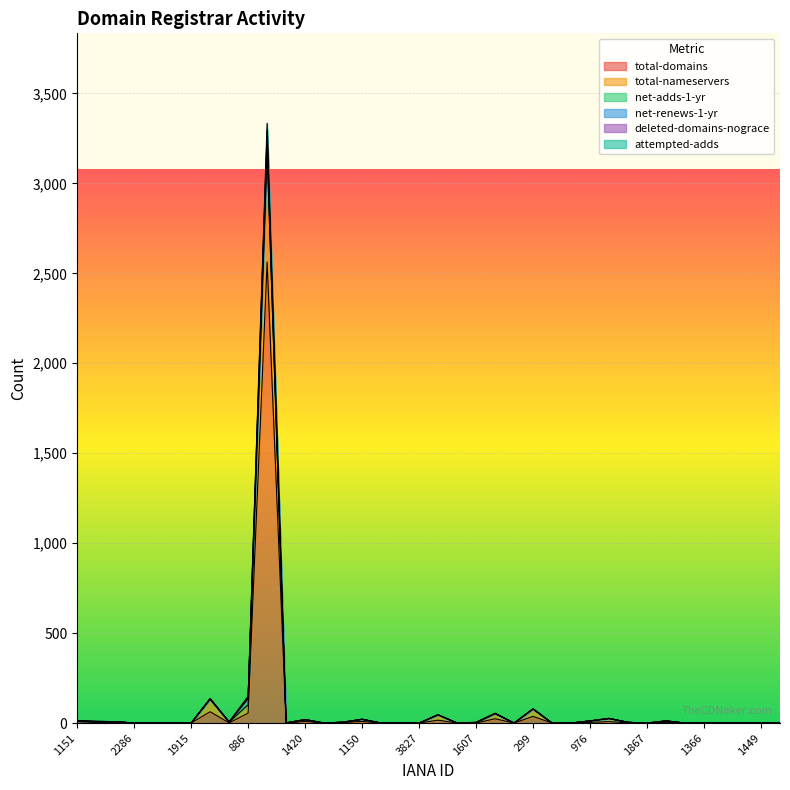

What is the highest value of the total-domains series?

2563